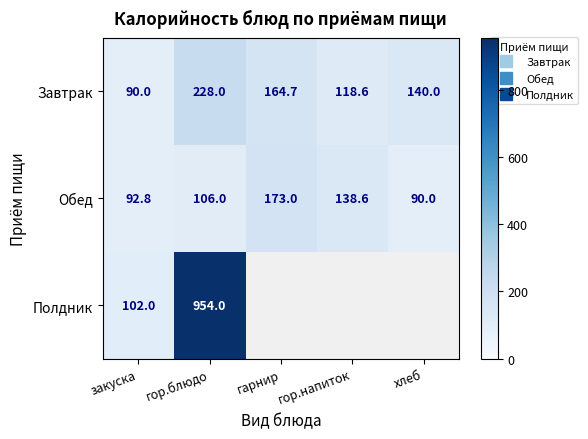

Which category has the highest value in the Завтрак series?

гор.блюдо